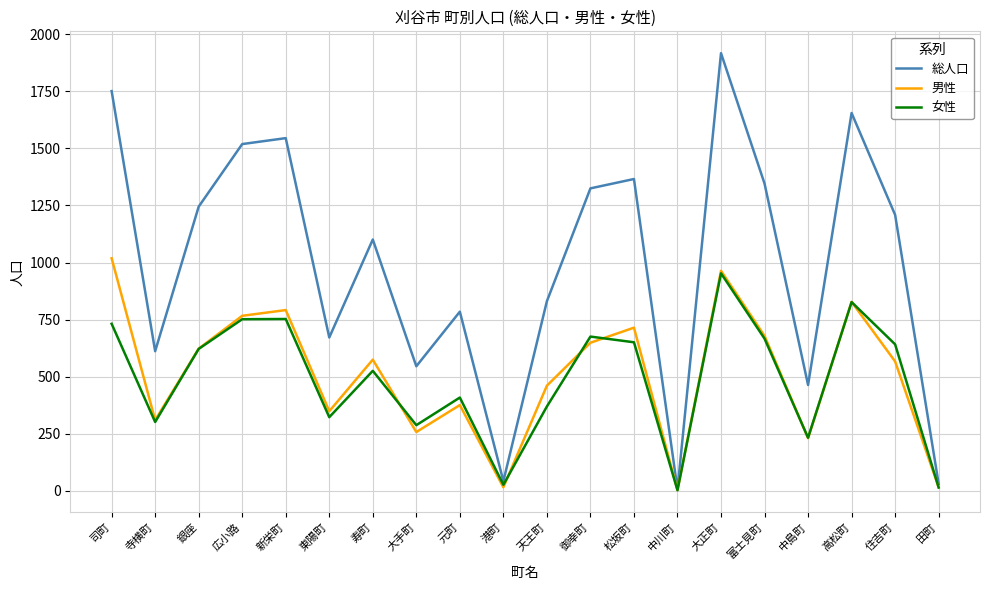

True or false: 総人口 has a value of 1101 at 寿町.

True